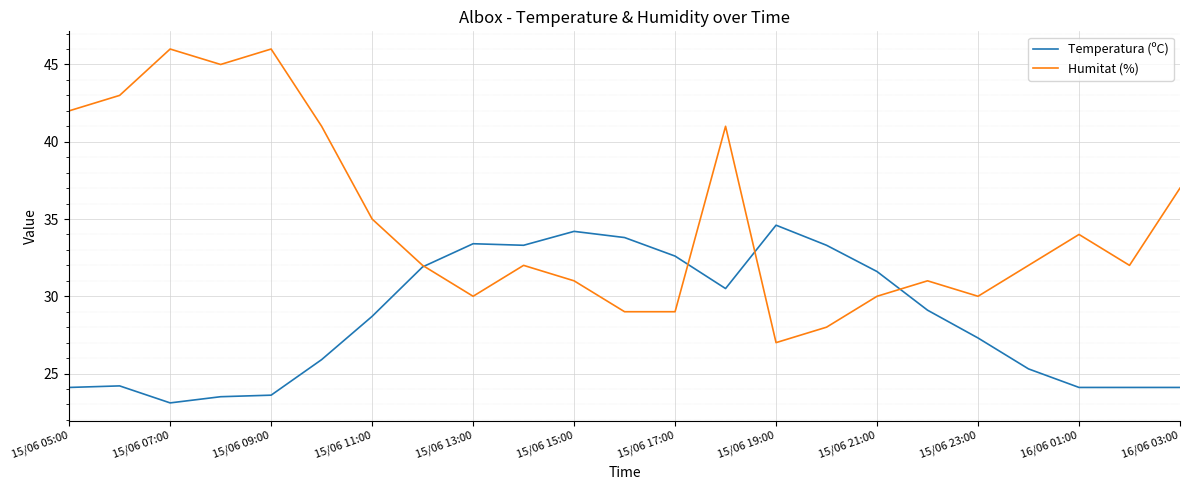

Which series has the widest spread of values?

Humitat (%)